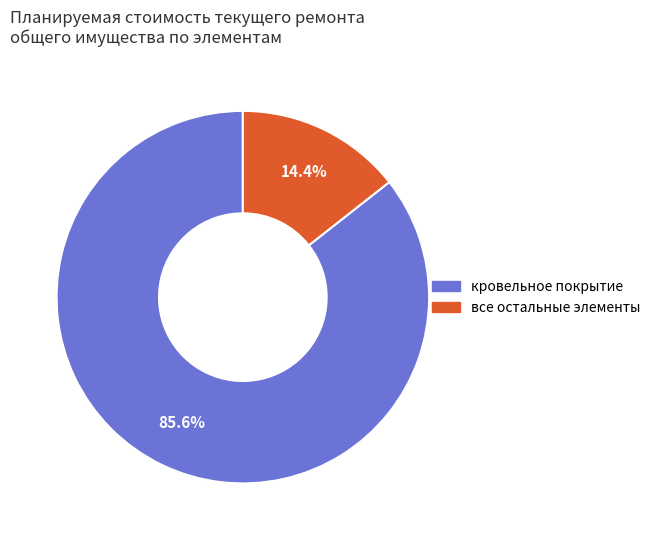

Is there a majority slice in this chart?

Yes